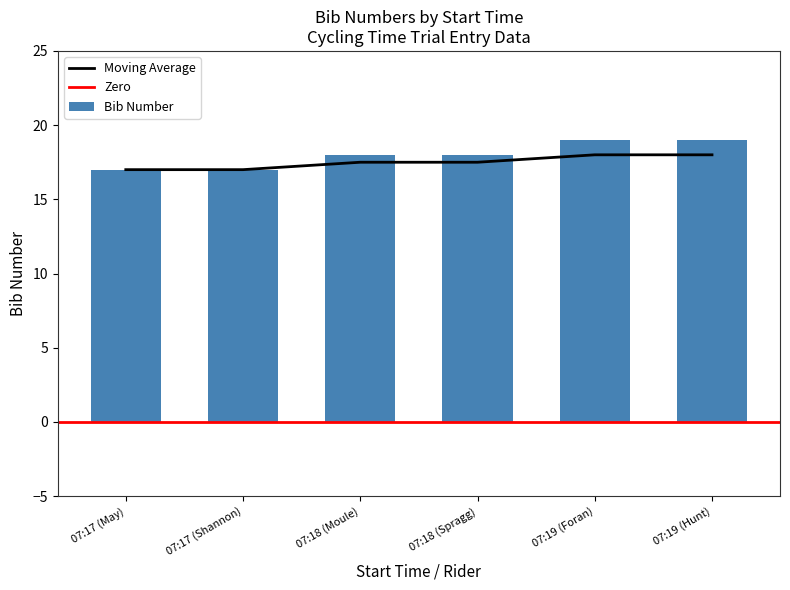

Count the number of categories in the chart.

6